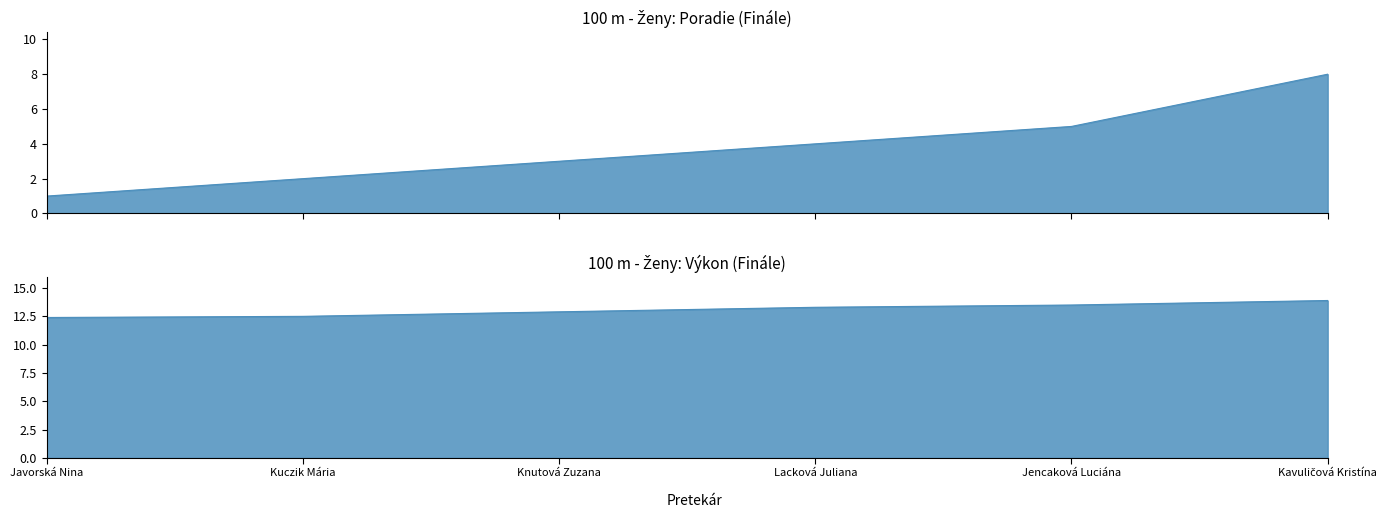

Does the chart display data point markers on the line(s)?

No